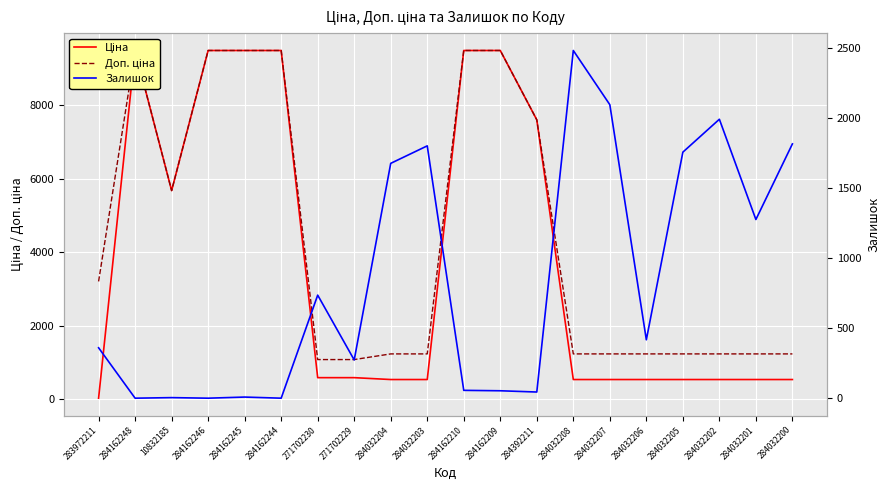

What is the average value of the Залишок series?

842.5